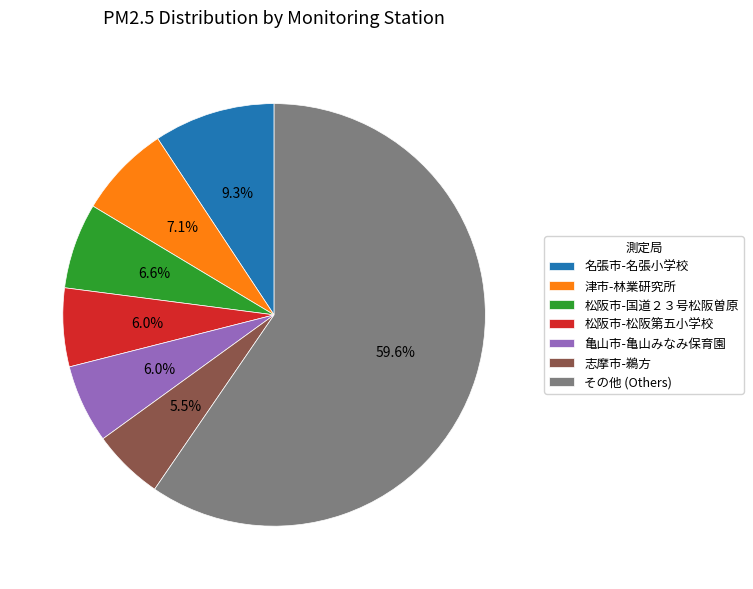

What portion of the pie excludes 松阪市-国道２３号松阪曽原?

93.4%